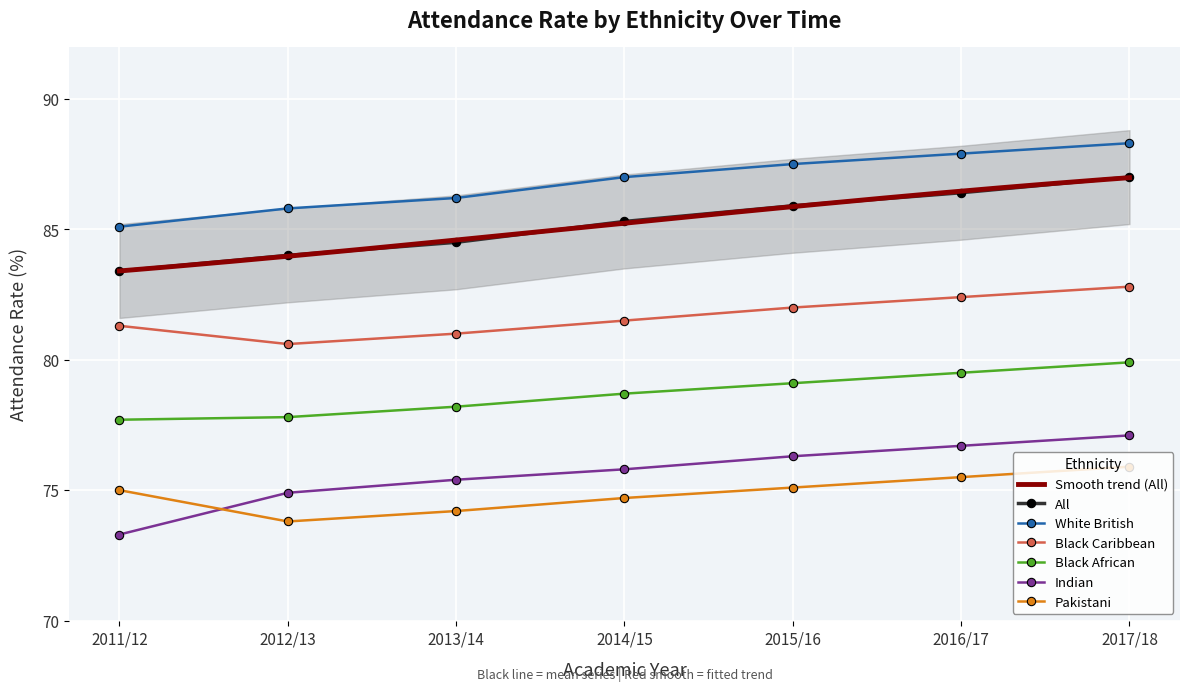

Between 2012/13 and 2014/15, which series saw the biggest shift?

All